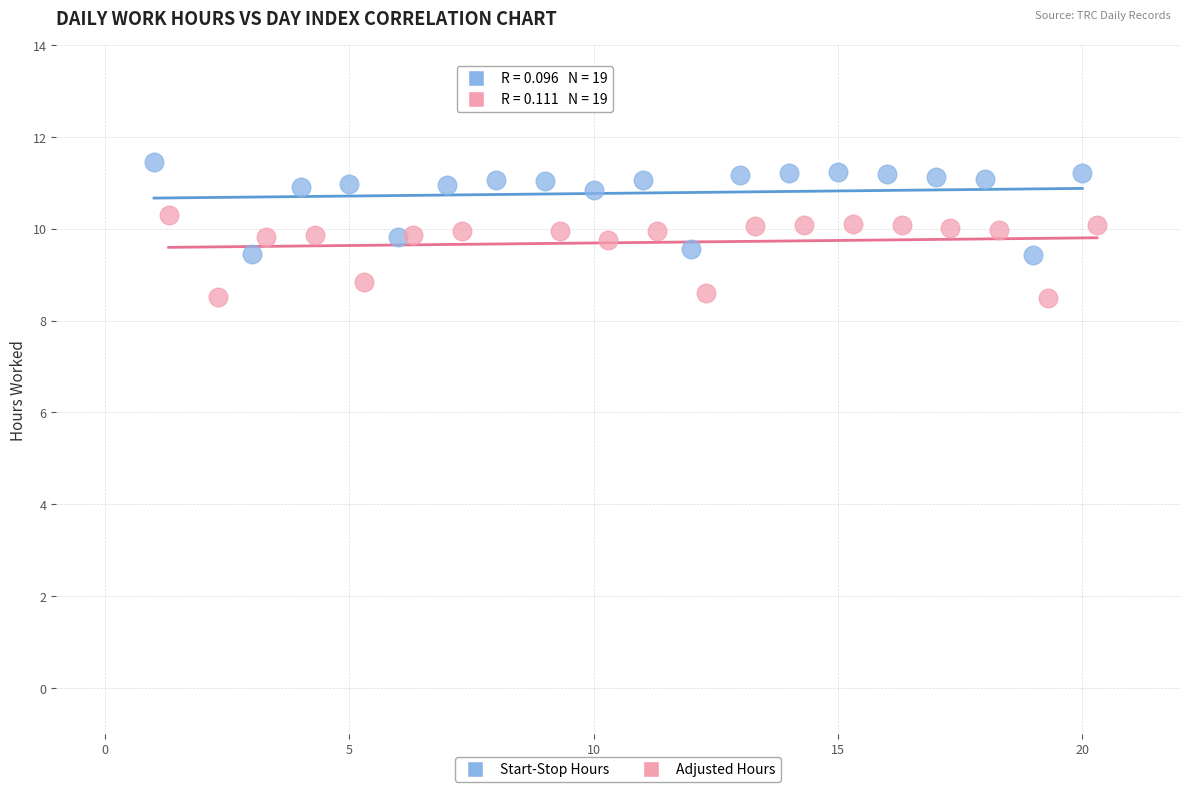

Which series contains the highest Y value?

Start-Stop Hours